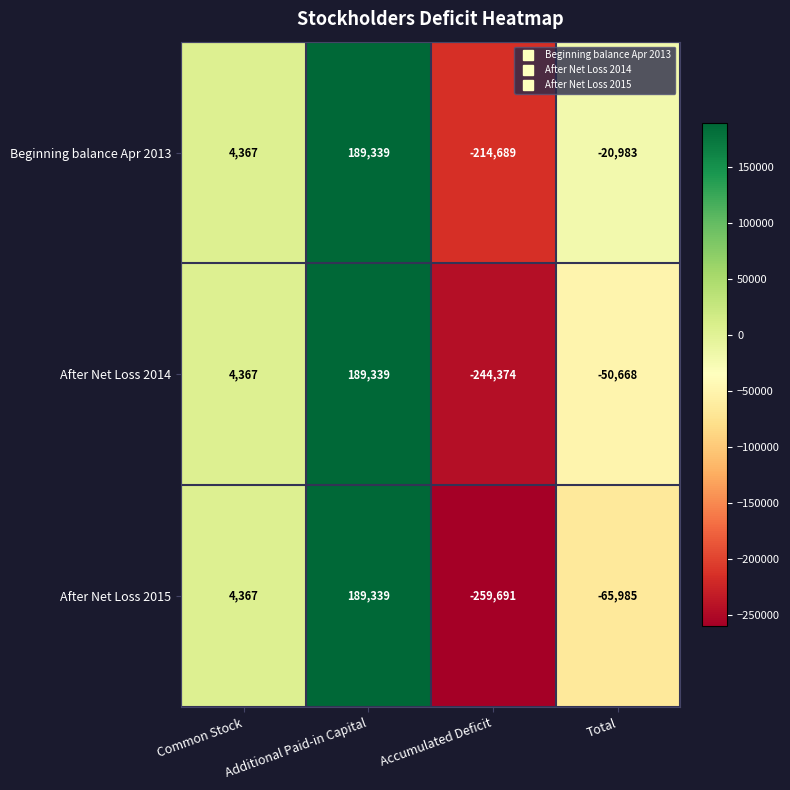

What is the smallest value displayed?

-259691